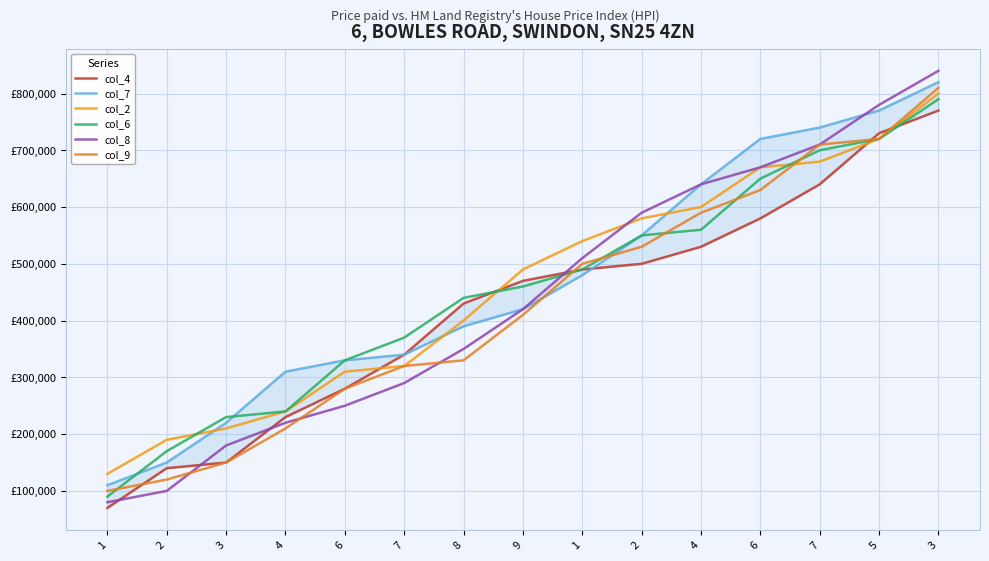

What is the label of the 14th point from the right?

2